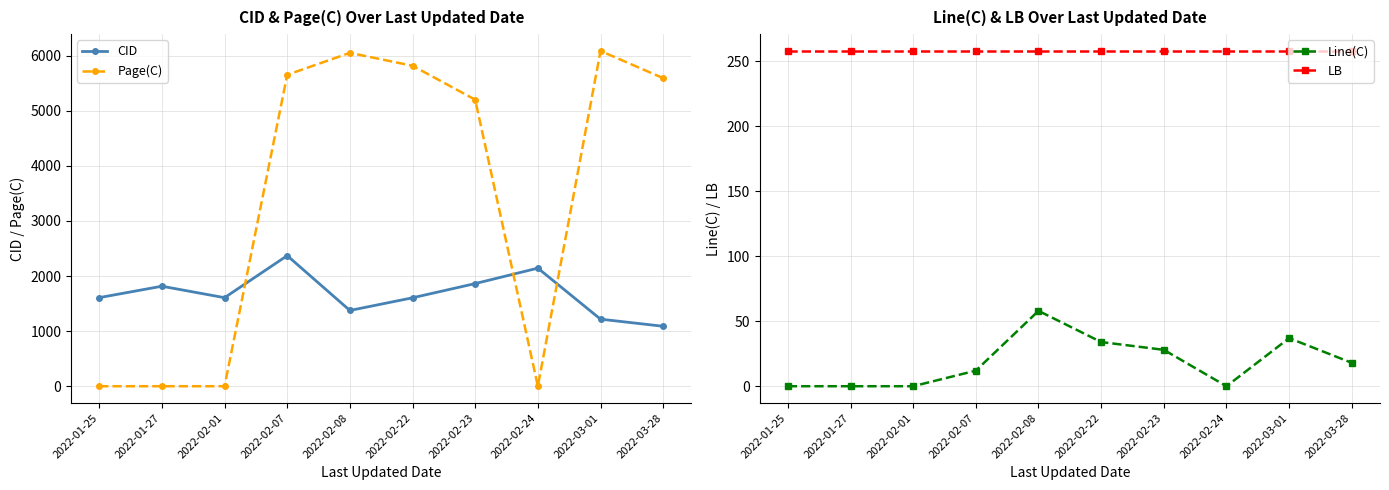

What is the value of the Line(C) point at the 5th from the left?

58